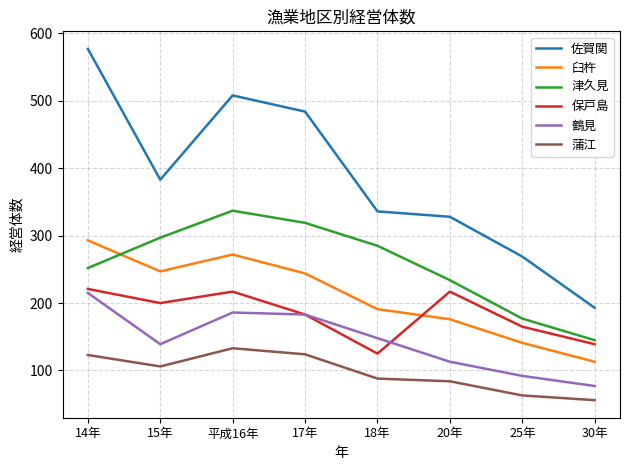

How many lines are shown in the chart?

6